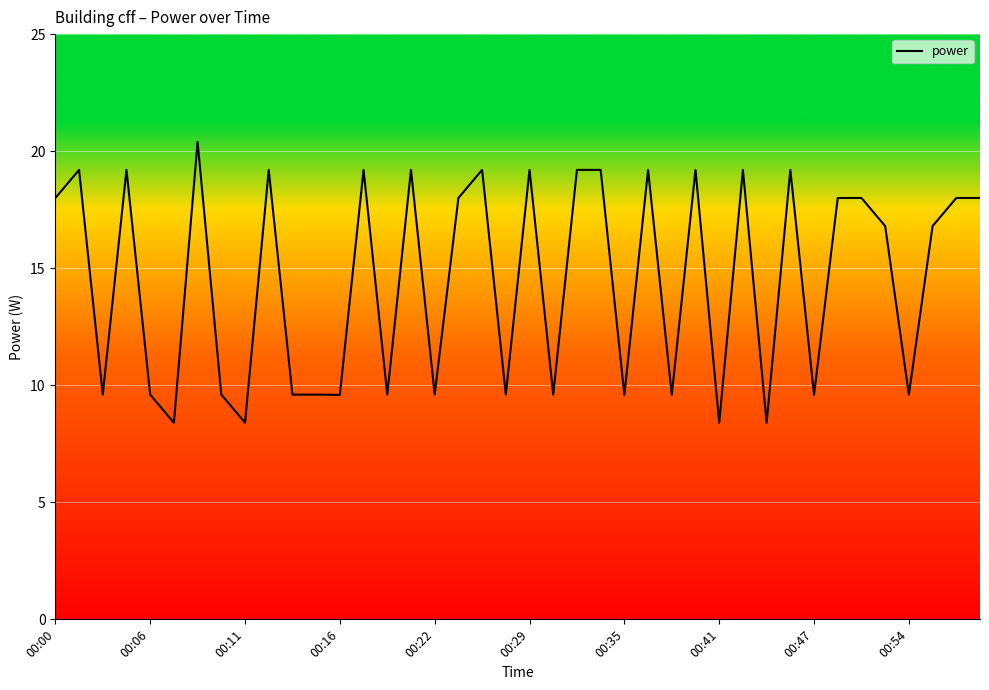

What is the difference between the maximum and minimum values?

12.0